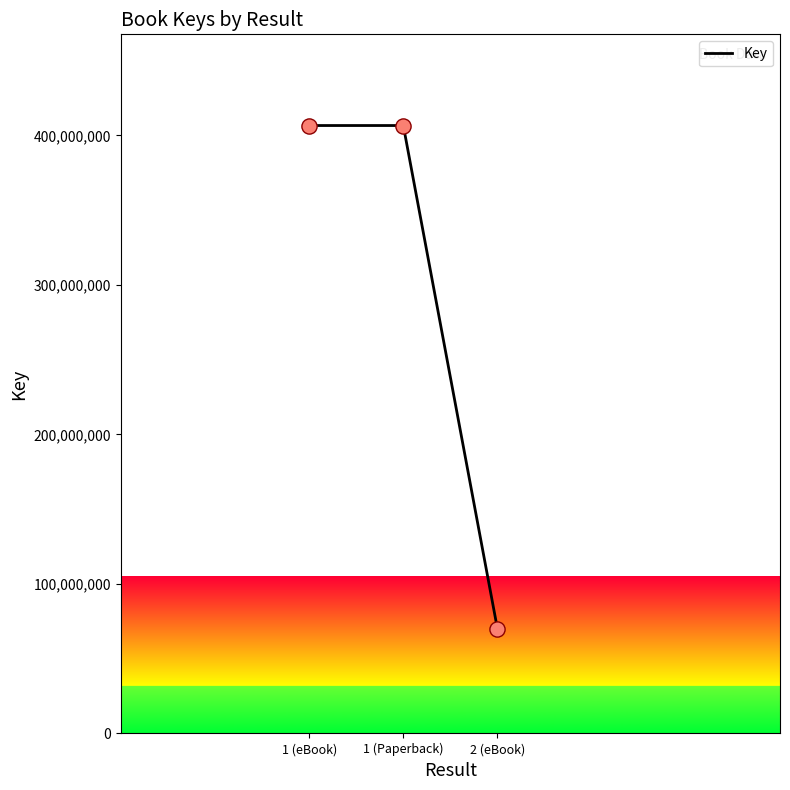

What is the ratio of the value at 1 (Paperback) to the value at 2 (eBook)?

5.8